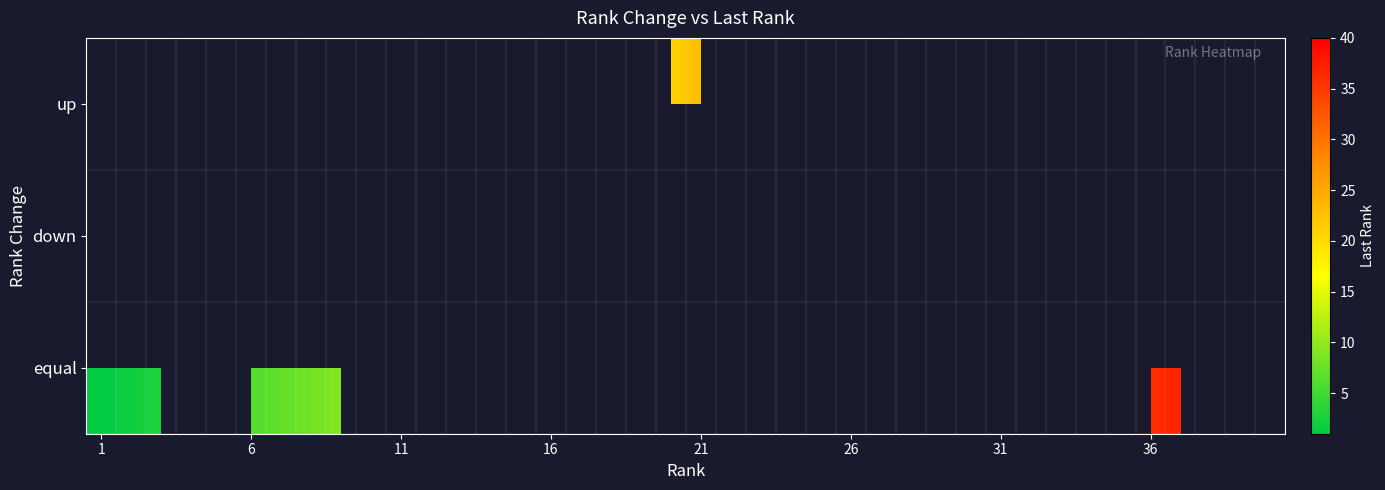

What is the smallest value displayed?

1.0